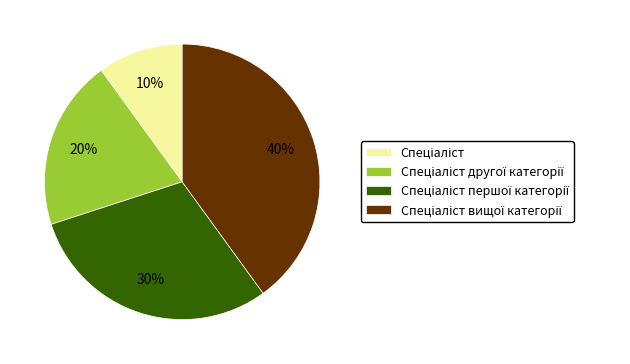

To the nearest percent, what is the difference between the largest and smallest slice percentages?

30%